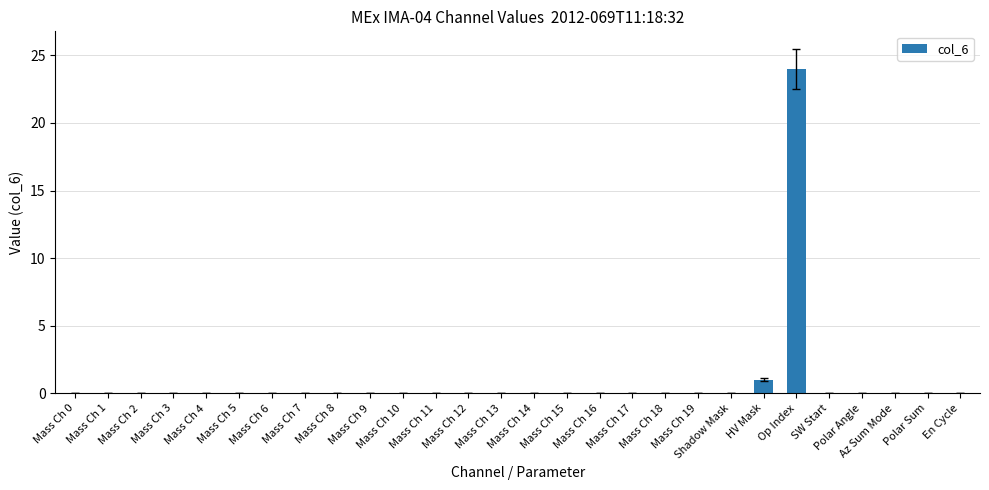

Reading right to left, list all the values displayed in this chart.

0	0	0	0	0	24	1	0	0	0	0	0	0	0	0	0	0	0	0	0	0	0	0	0	0	0	0	0